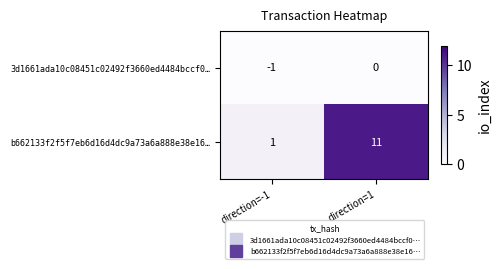

Reading left to right, extract all data points from this chart.

3d1661ada10c08451c02492f3660ed4484bccf0…: -1	0
b662133f2f5f7eb6d16d4dc9a73a6a888e38e16…: 1	11